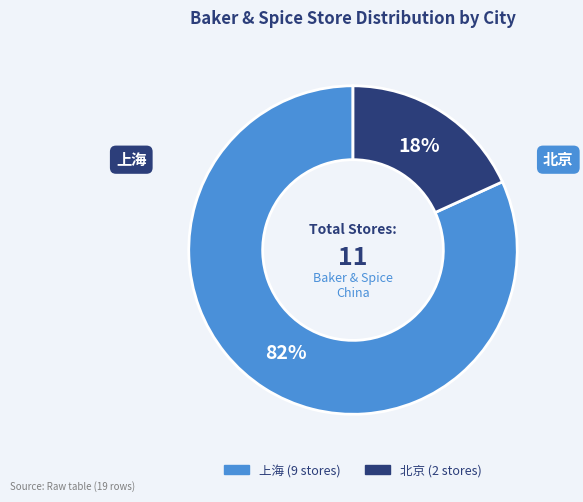

To the nearest percent, what is the combined percentage of 上海 and 北京?

100%